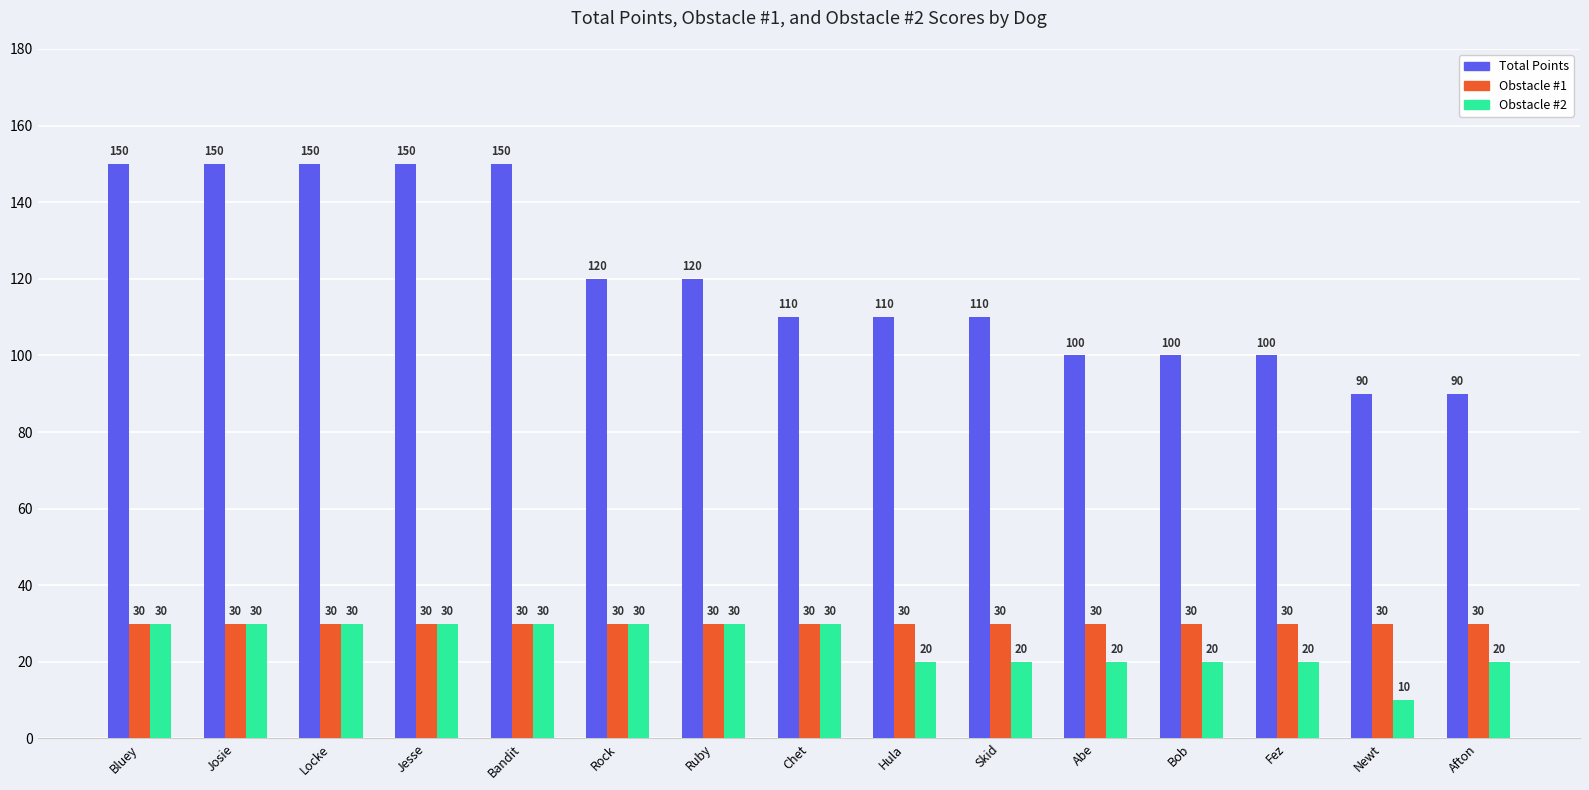

Does the chart contain stacked bars?

No